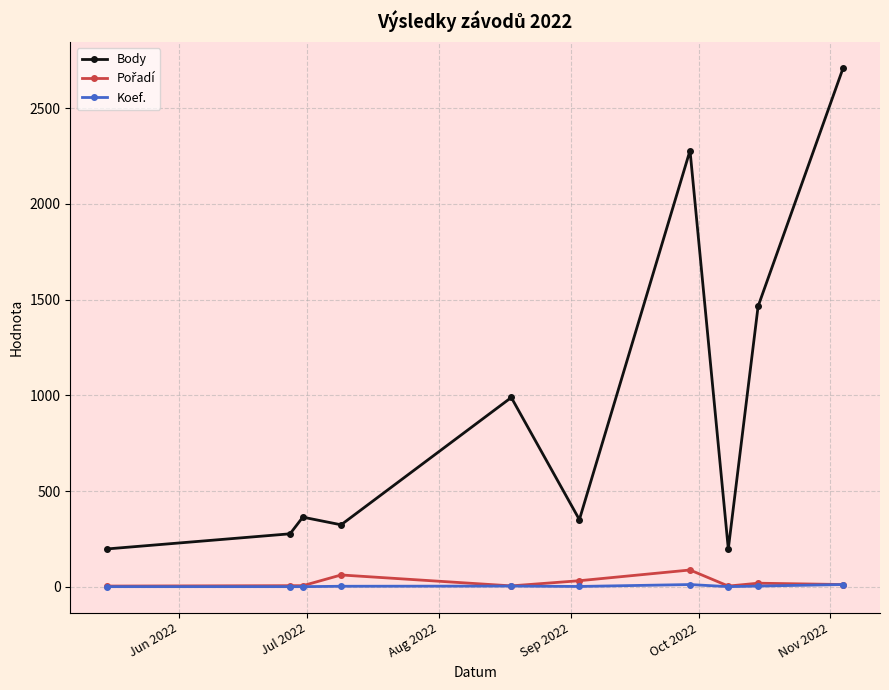

What is the smallest value displayed?

1